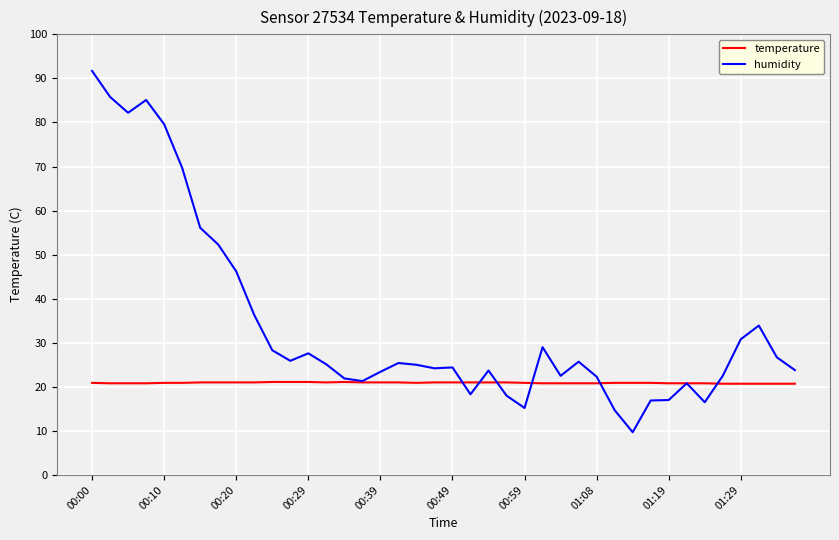

What is the maximum value for humidity?

91.7